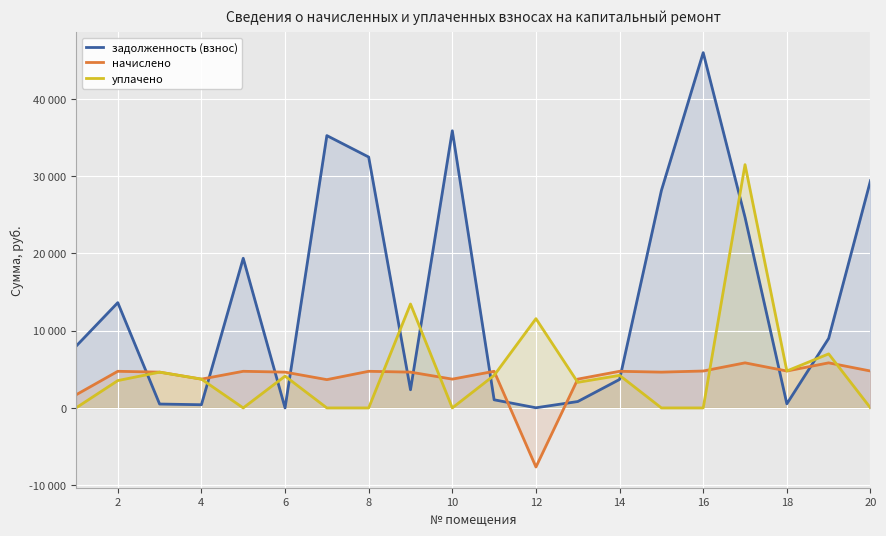

What is the value of the задолженность (взнос) point at the 8th from the left?

32490.0